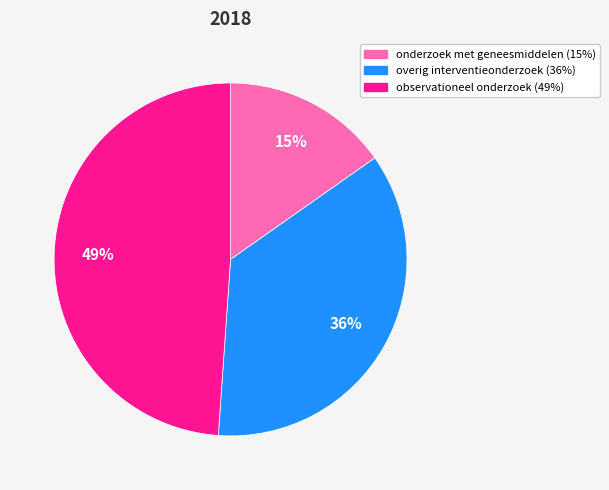

How many slices are in this pie chart?

3